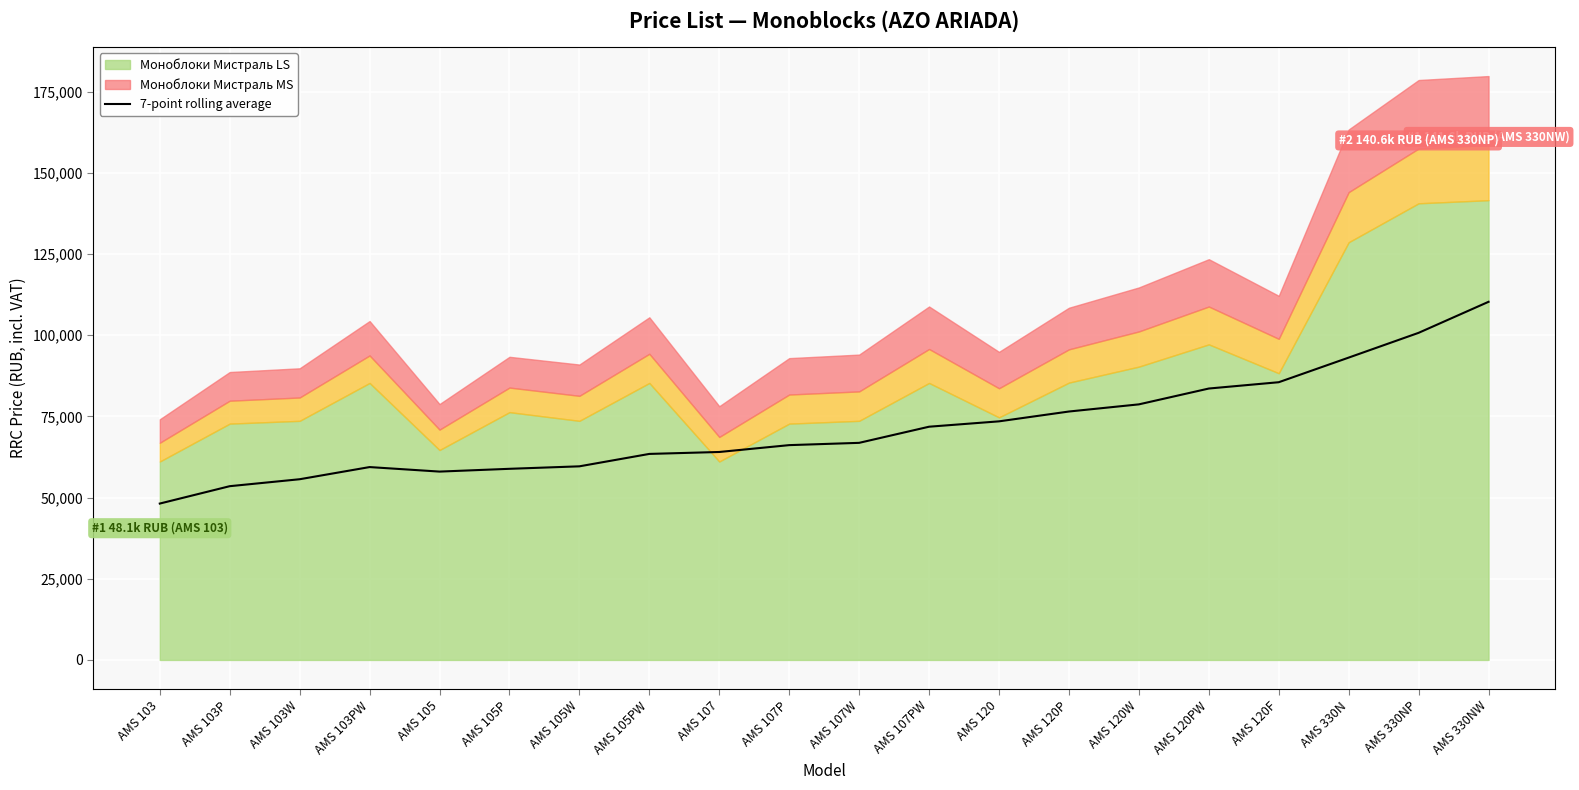

At which label does 7-point rolling average reach its peak?

AMS 330NW